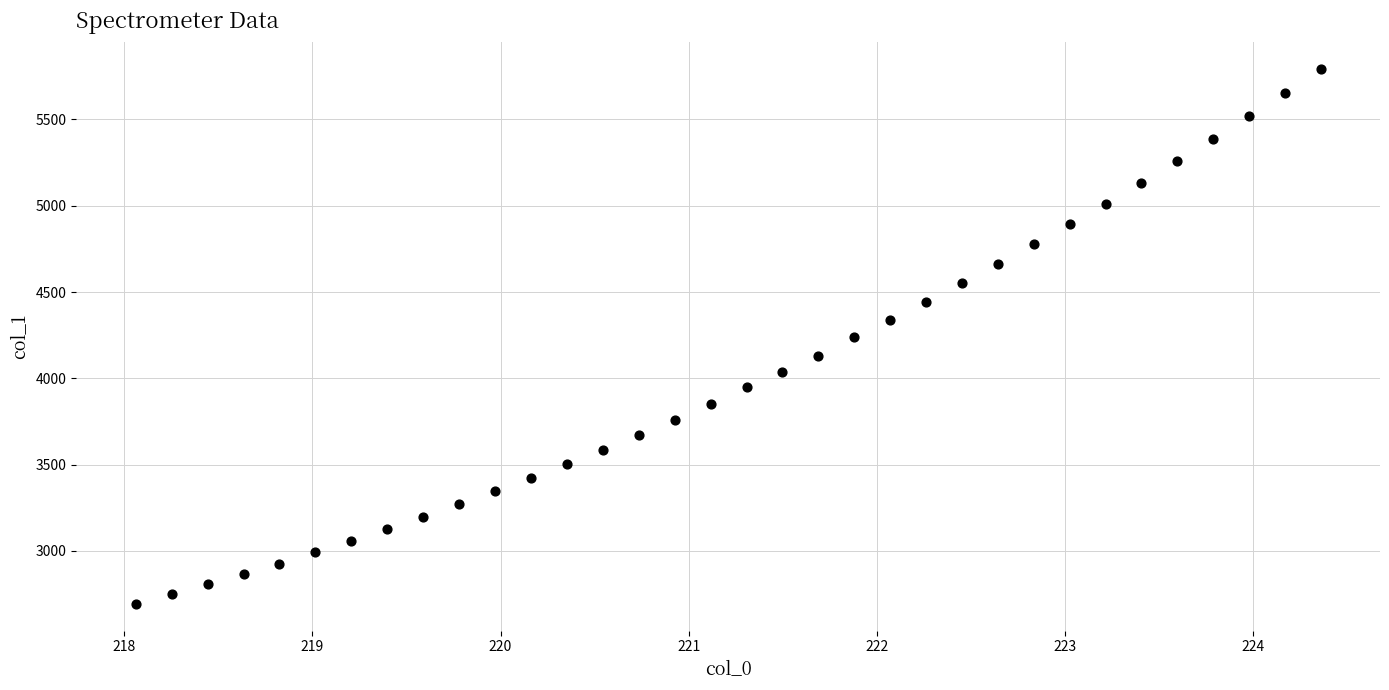

What is the range of Y values (max minus min)?

3100.8